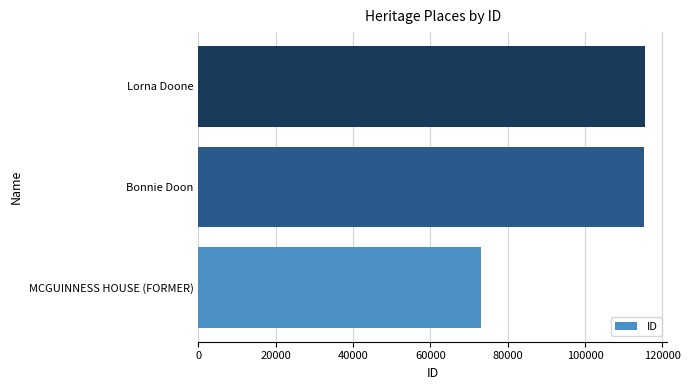

Which label corresponds to the smallest value in the chart?

MCGUINNESS HOUSE (FORMER)